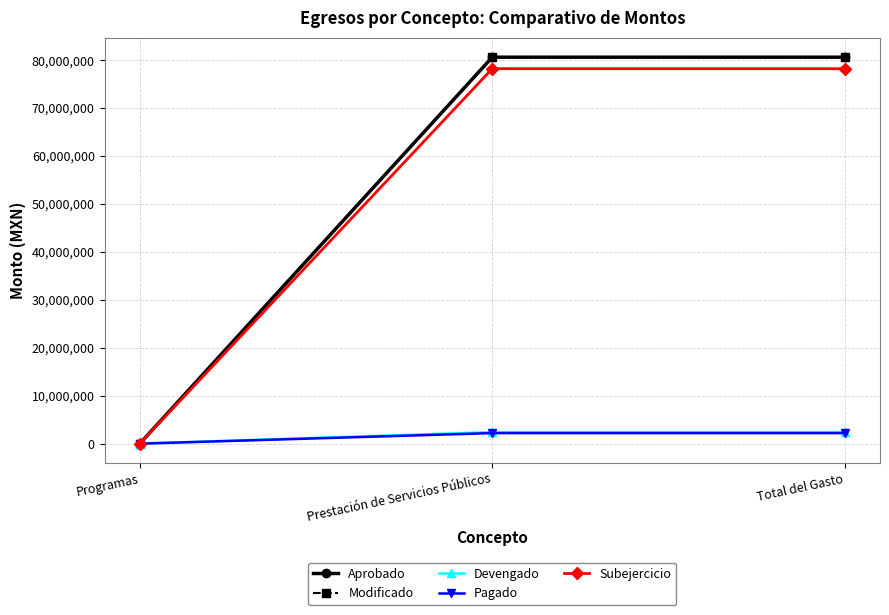

What is the sum of the Aprobado values at Programas and Total del Gasto?

80619822.0